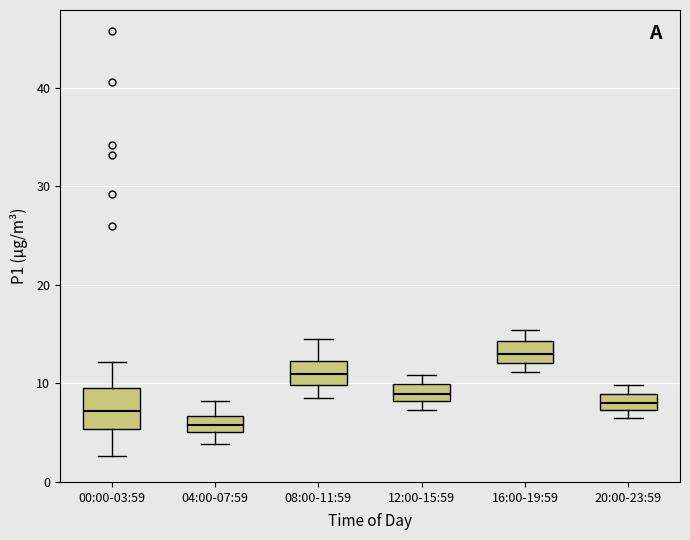

Reading left to right, transcribe this box plot: for each box, give where its median line is, the range the box spans, and where its two whiskers end, as read against the y-axis. The values are not printed on the chart, so give them approximately, as read against the axis.

00:00-03:59: median 7, box 5 to 10, whiskers 3 to 12
04:00-07:59: median 6, box 5 to 7, whiskers 4 to 8
08:00-11:59: median 11, box 10 to 12, whiskers 9 to 15
12:00-15:59: median 9, box 8 to 10, whiskers 7 to 11
16:00-19:59: median 13, box 12 to 14, whiskers 11 to 15
20:00-23:59: median 8, box 7 to 9, whiskers 7 (just below the box's lower edge) to 10